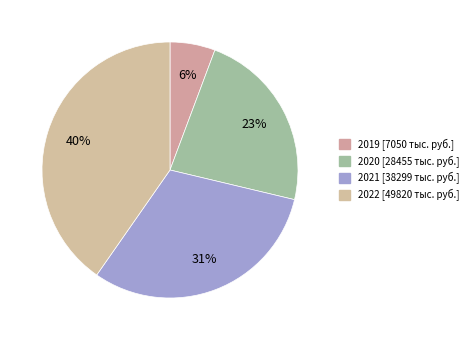

Rank the categories by value from lowest to highest.

2019, 2020, 2021, 2022